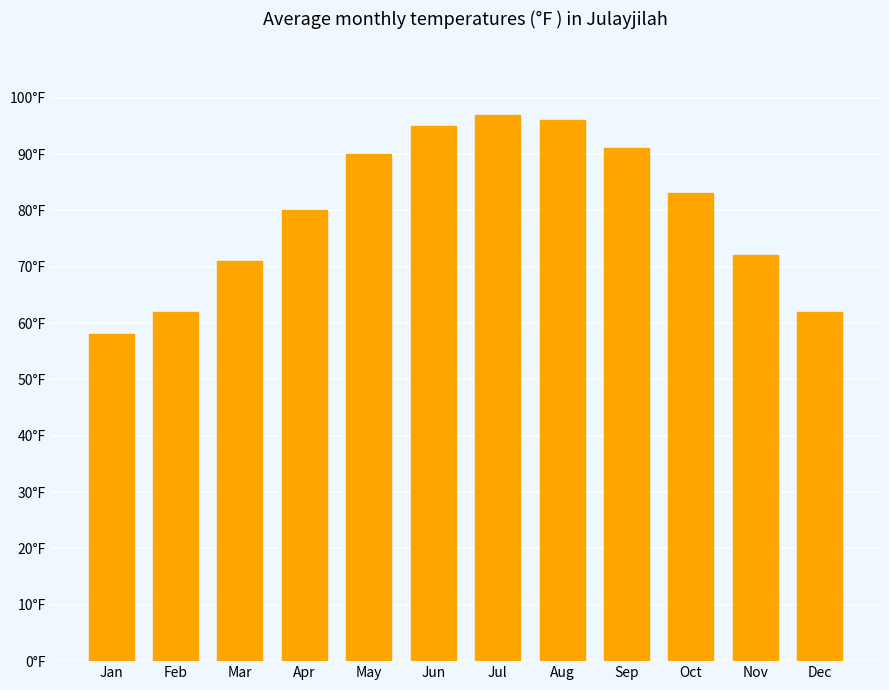

List the labels in order of value, largest first.

Jul, Aug, Jun, Sep, May, Oct, Apr, Nov, Mar, Feb, Dec, Jan